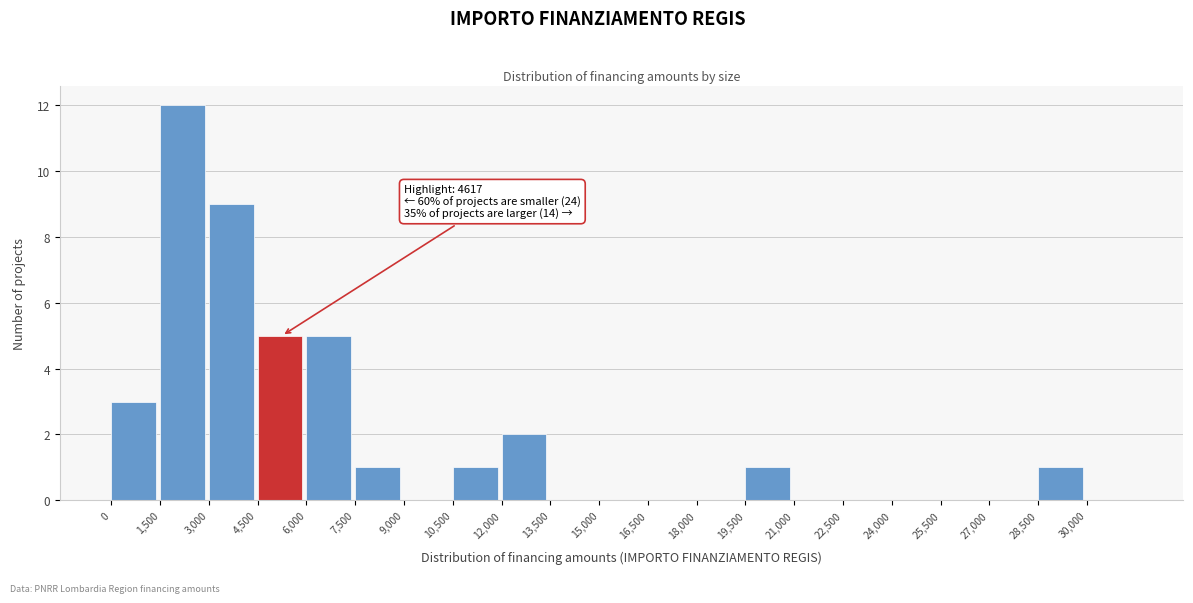

Over which range of the x-axis is the bar tallest?

1500 to 3000